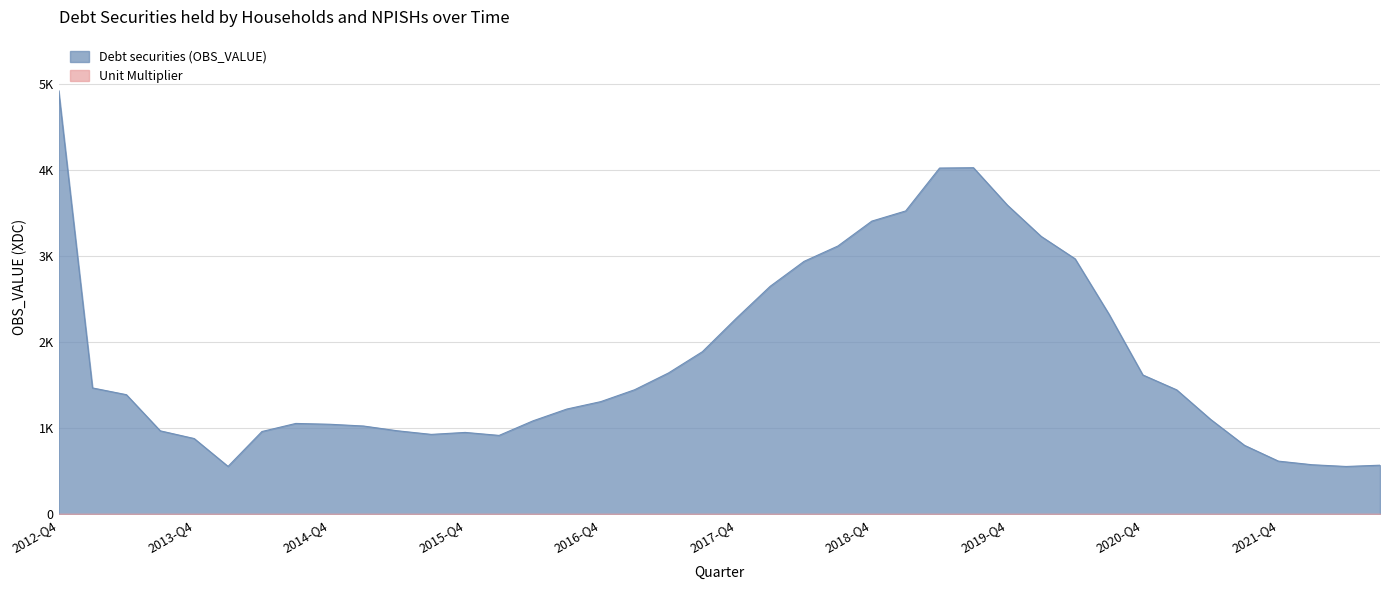

Which has a higher value, 2021-Q4 or 2014-Q1?

2021-Q4